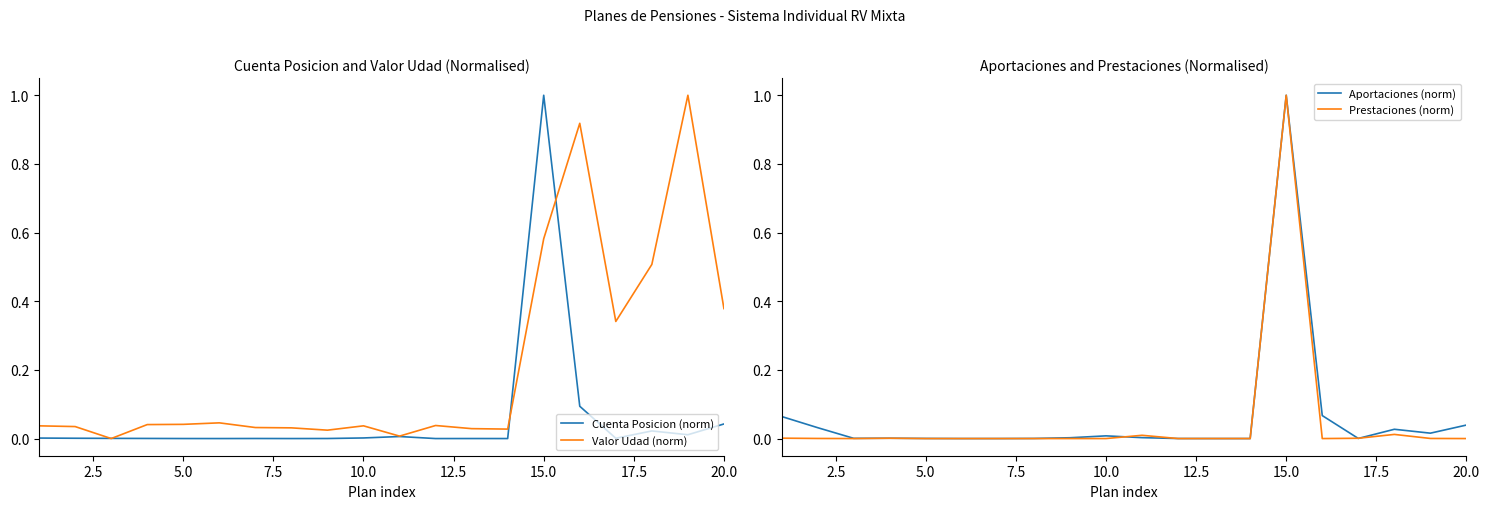

What is the maximum value for Valor Udad (norm)?

1.0